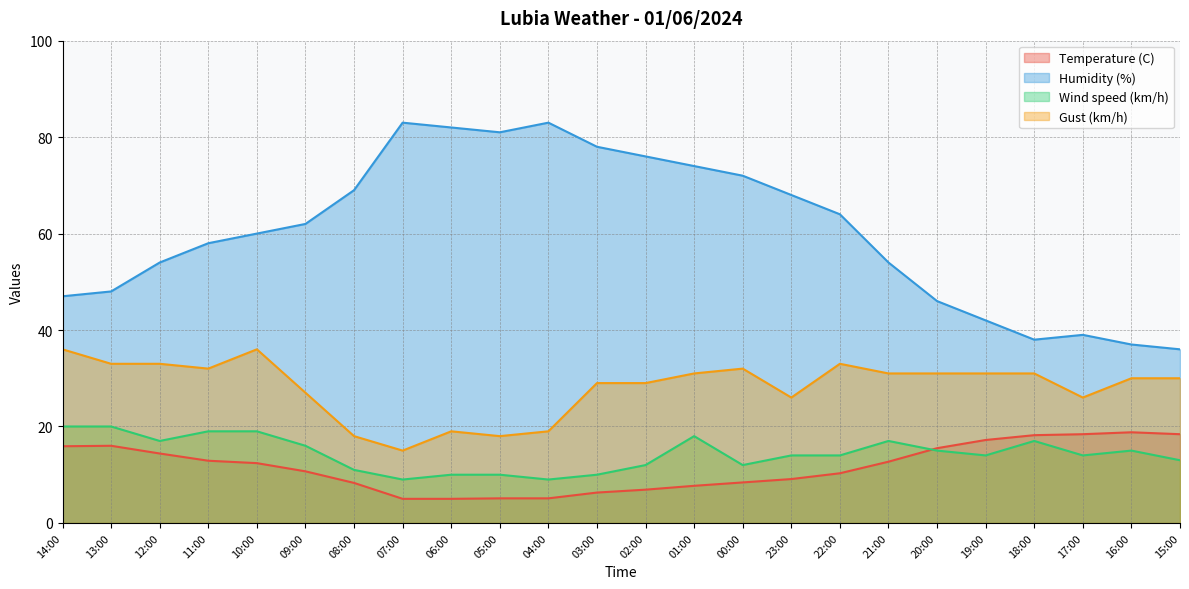

In Temperature (C), how many points are higher than both neighbors (excluding endpoints)?

2